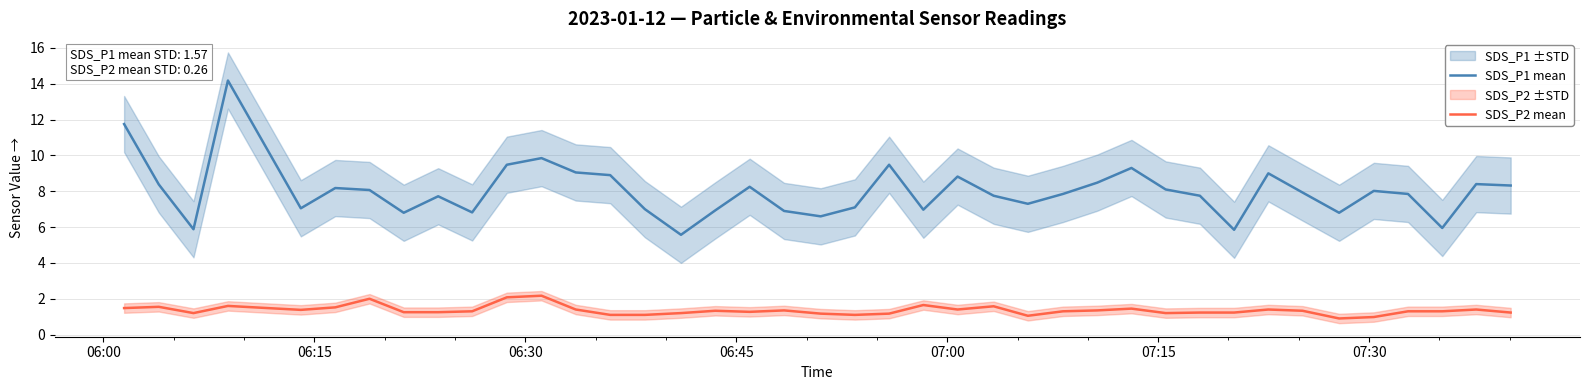

True or false: SDS_P1 mean and SDS_P2 mean cross at least once.

False